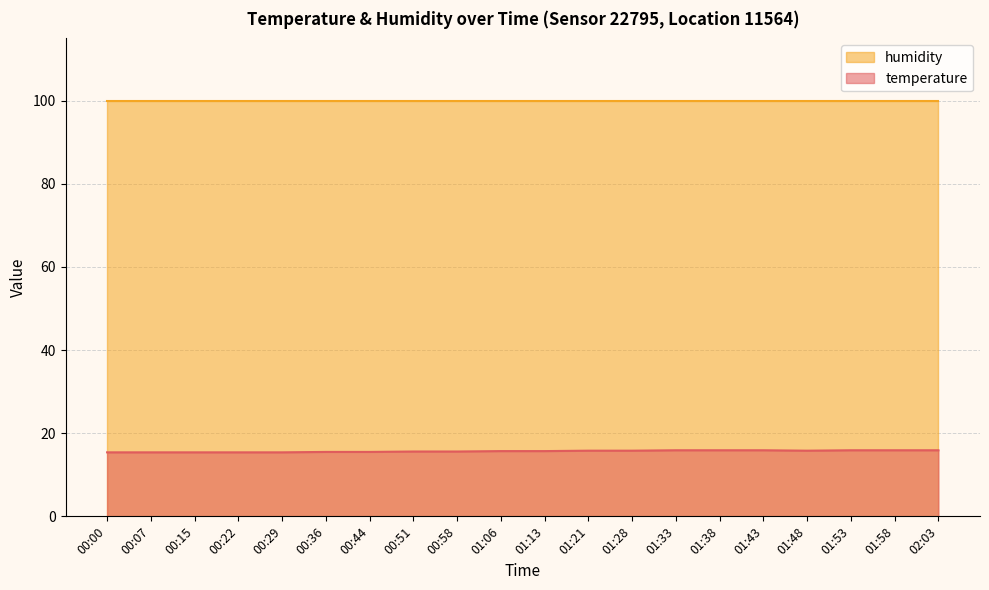

List the labels in order of value, smallest first.

00:00, 00:07, 00:15, 00:22, 00:29, 00:36, 00:44, 00:51, 00:58, 01:06, 01:13, 01:21, 01:28, 01:48, 01:33, 01:38, 01:43, 01:53, 01:58, 02:03